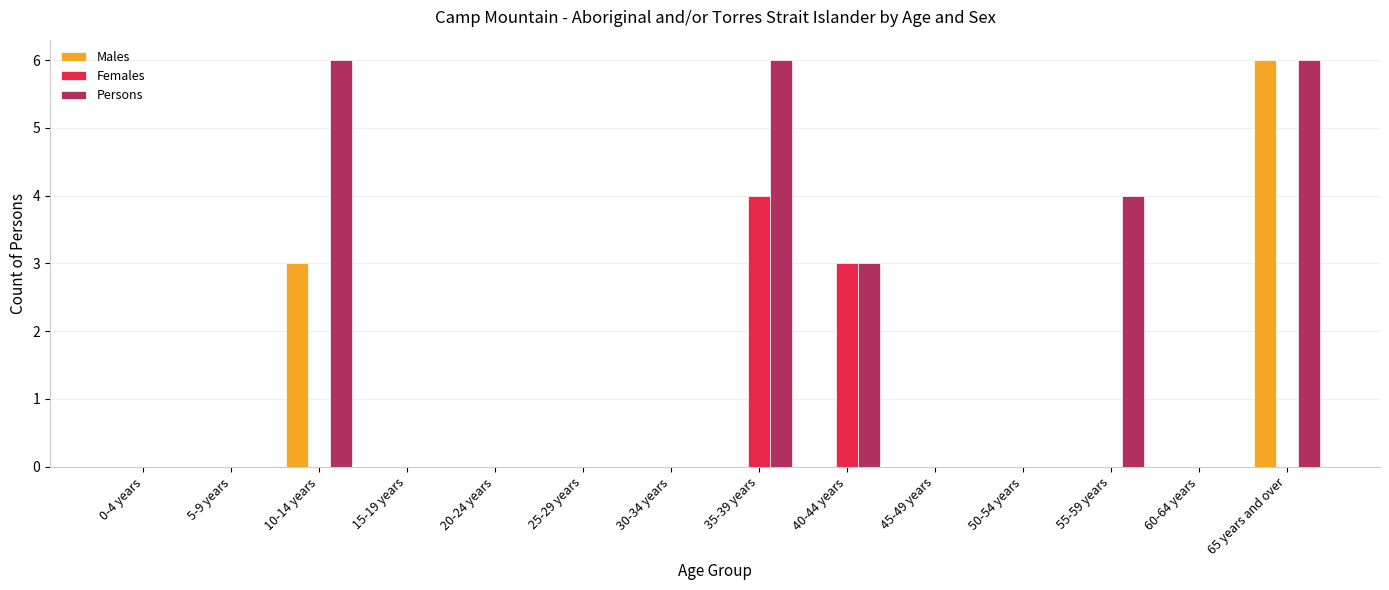

Count the number of data series in this chart.

3